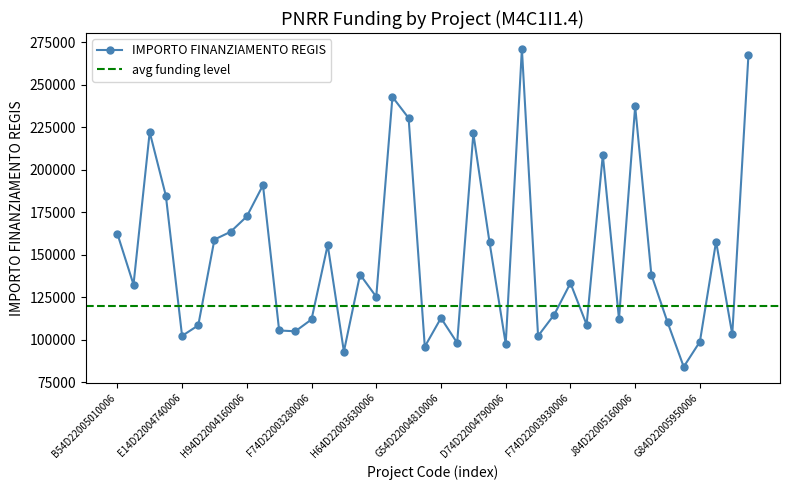

What is the minimum value shown in the chart?

83981.8